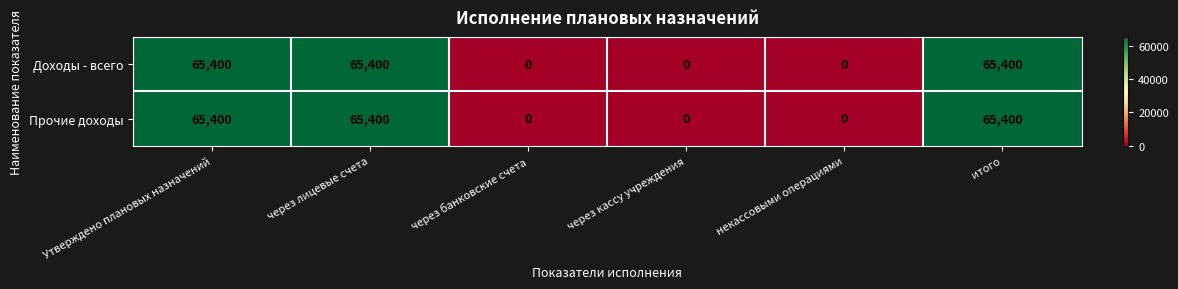

What is the average value of the Доходы - всего series?

32700